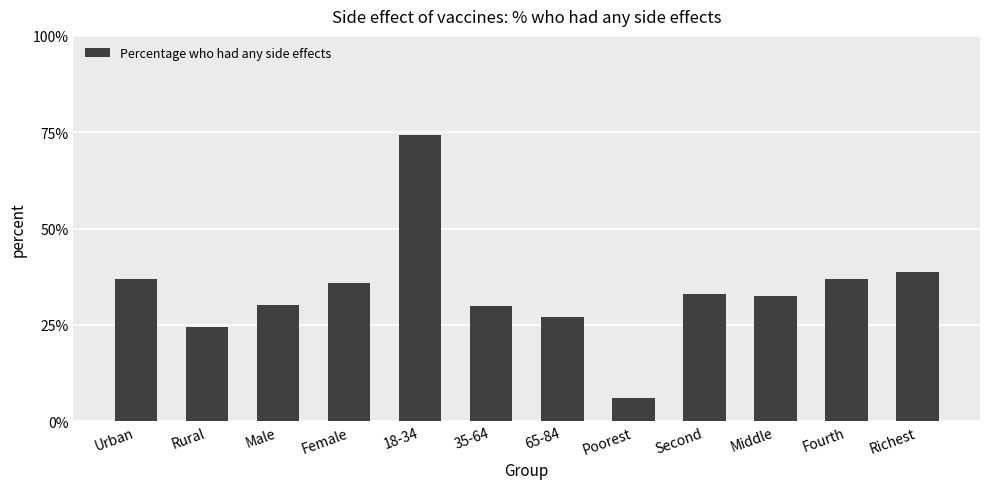

The chart shows a value of 29.8 at 35-64. True or false?

True